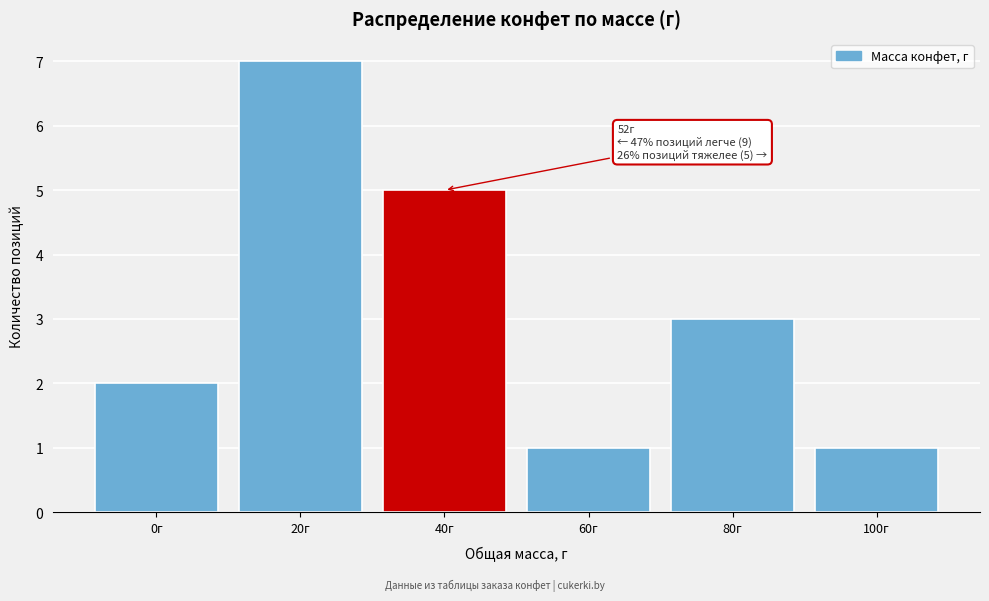

Reading left to right, transcribe all the data shown in this chart.

2	7	5	1	3	1